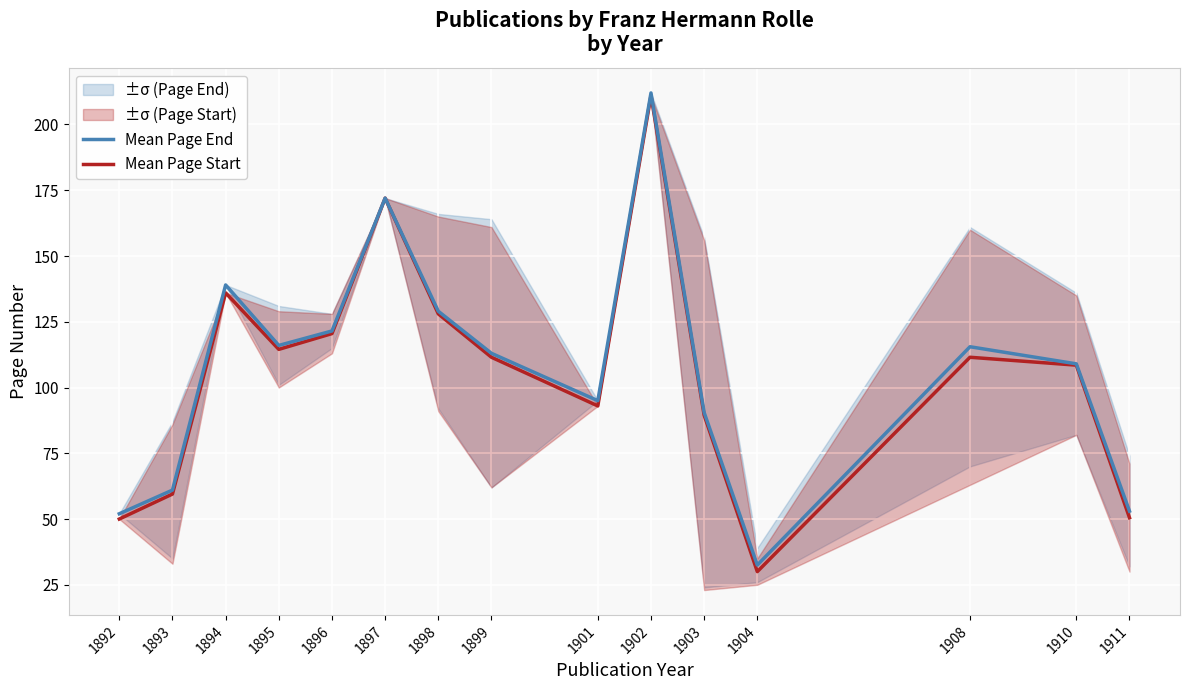

What is the lowest value of the Mean Page Start series?

30.0